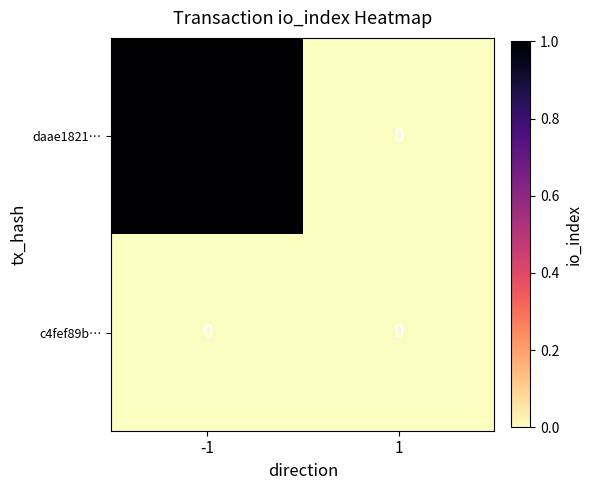

Reading right to left, transcribe all the data shown in this chart.

daae1821…: 0	1
c4fef89b…: 0	0